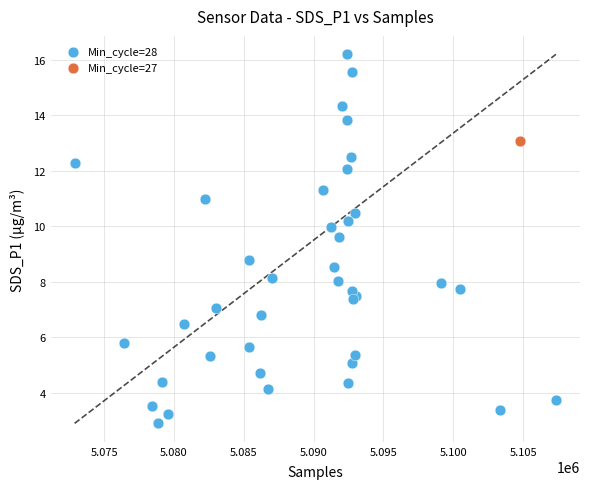

What are all the series names shown in the legend?

Min_cycle=28, Min_cycle=27